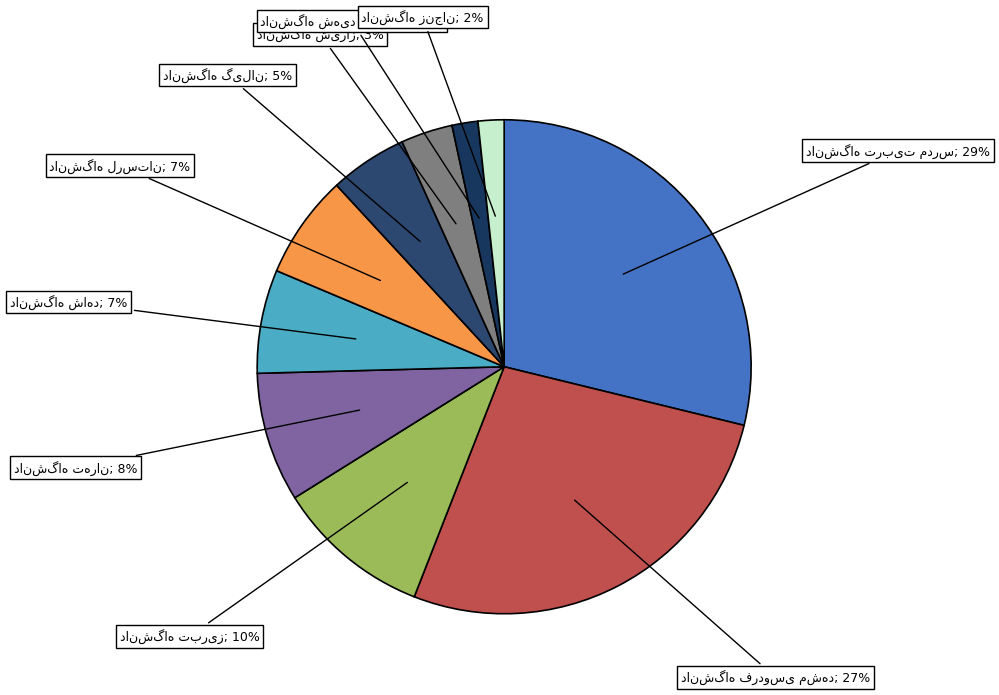

What percentage is the دانشگاه شاهد slice, to the nearest percent?

7%